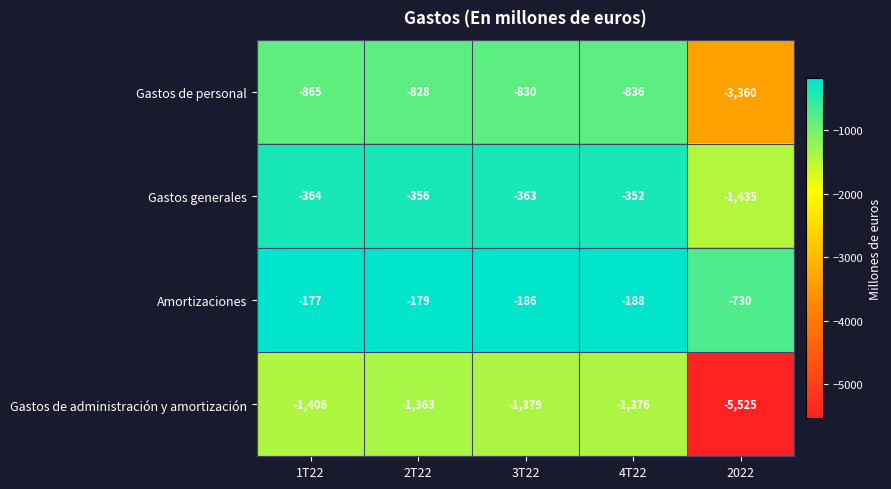

Rank the series by their maximum value, from lowest to highest.

Gastos de administración y amortización, Gastos de personal, Gastos generales, Amortizaciones